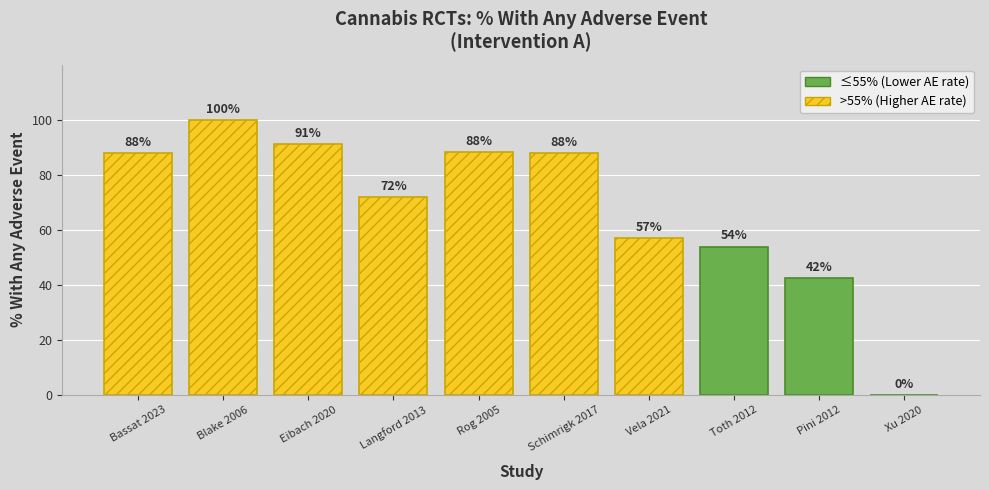

What is the change in value from Blake 2006 to Xu 2020?

-100.0